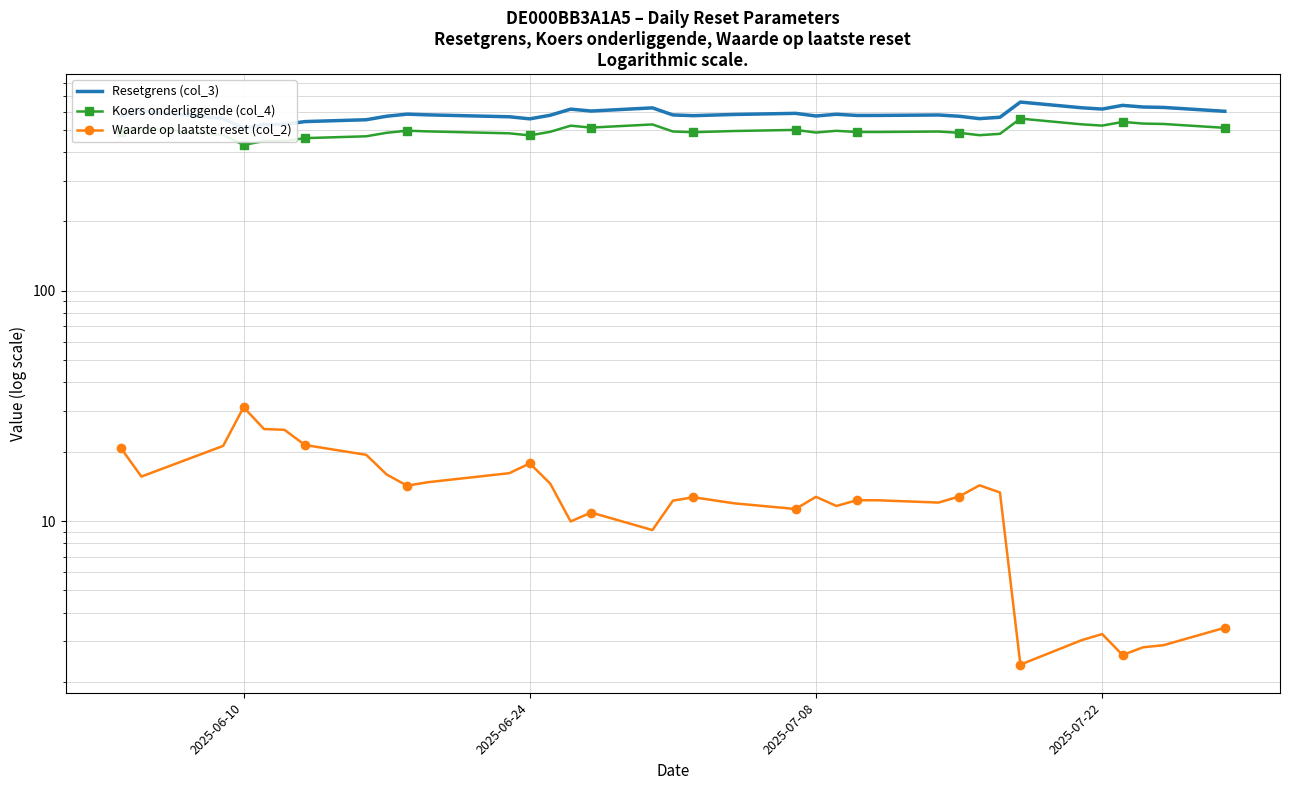

True or false: Resetgrens (col_3) and Waarde op laatste reset (col_2) cross at least once.

False